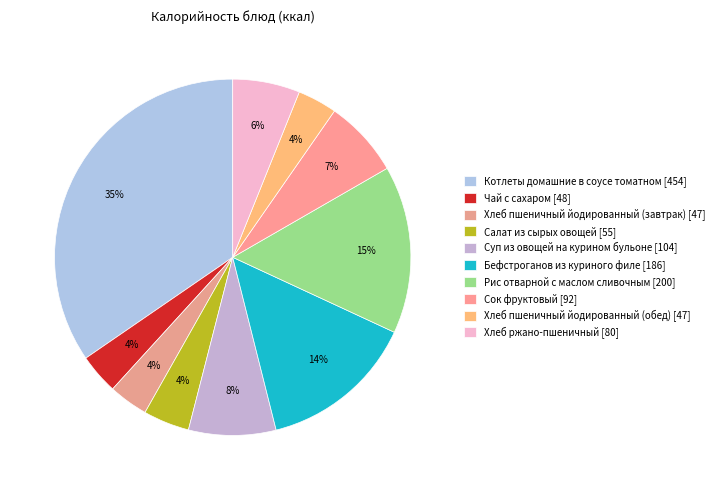

Count the number of slices in the pie.

10